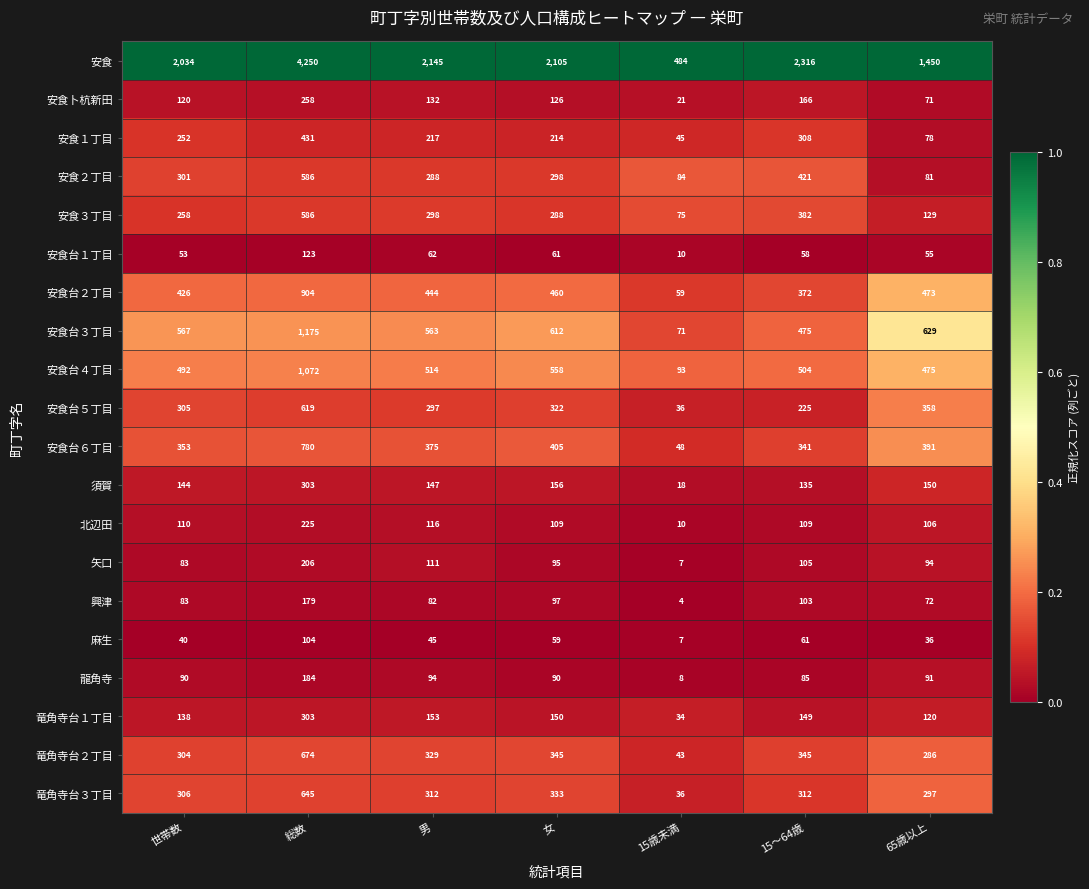

Which series has the largest range (max minus min)?

安食